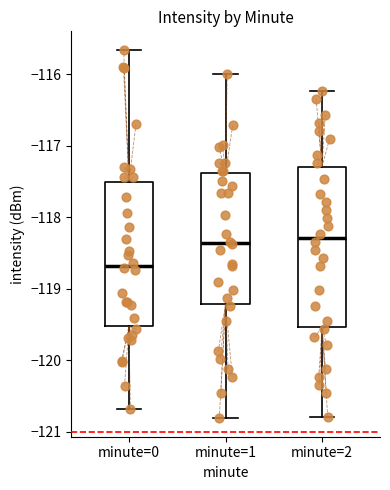

Reading left to right, transcribe this box plot: for each box, give where its median line is, the range the box spans, and where its two whiskers end, as read against the y-axis. The values are not printed on the chart, so give them approximately, as read against the axis.

minute=0: median -118.7, box -119.5 to -117.5, whiskers -120.7 to -115.7
minute=1: median -118.4, box -119.2 to -117.4, whiskers -120.8 to -116.0
minute=2: median -118.3, box -119.5 to -117.3, whiskers -120.8 to -116.2